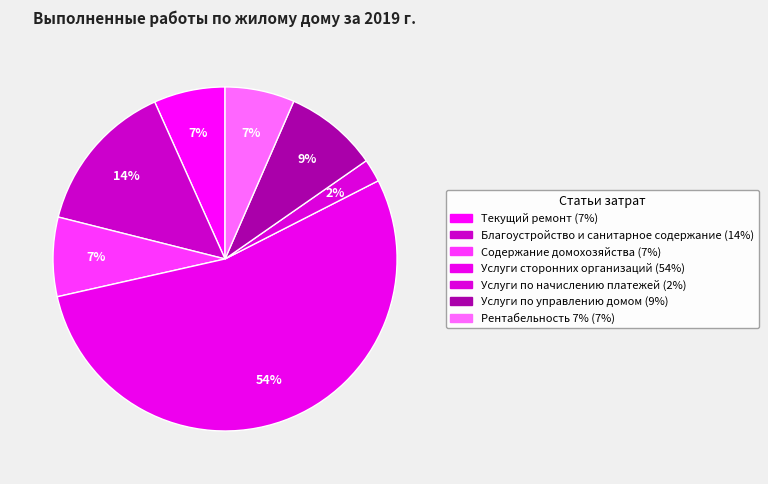

How many segments does this pie chart have?

7